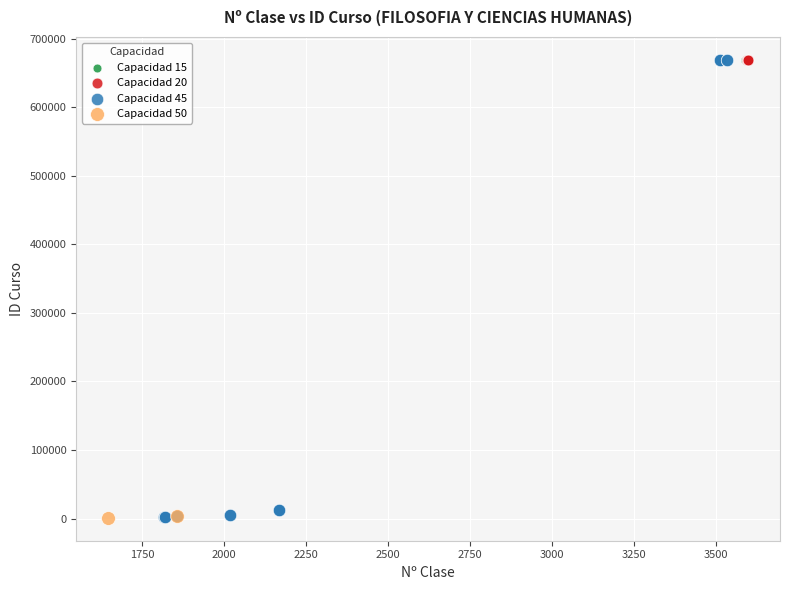

Which series has the largest Y range (max minus min)?

Capacidad 45